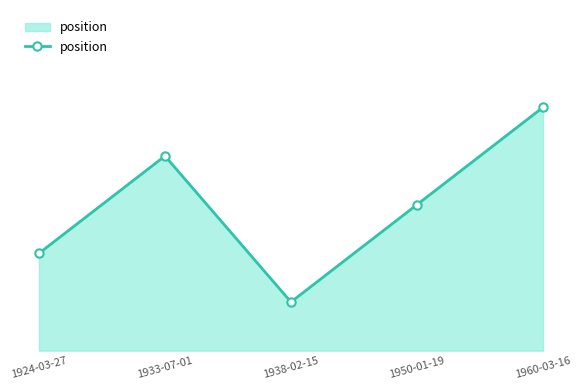

Where is the data nearest to the value 3?

1950-01-19